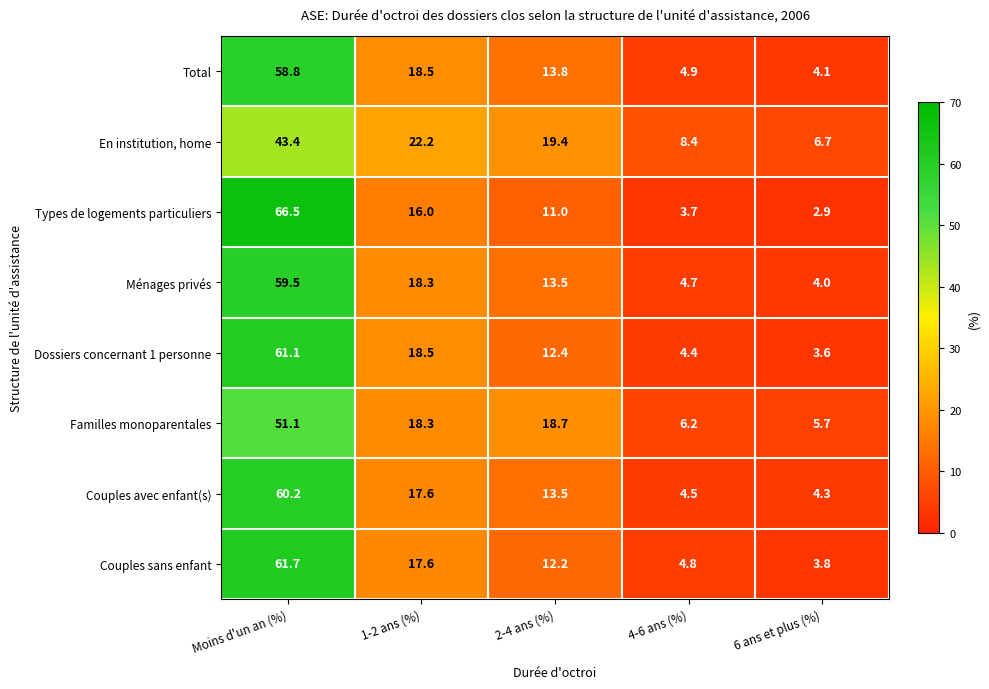

What is the sum of the Couples avec enfant(s) values at 6 ans et plus (%) and 2-4 ans (%)?

17.8